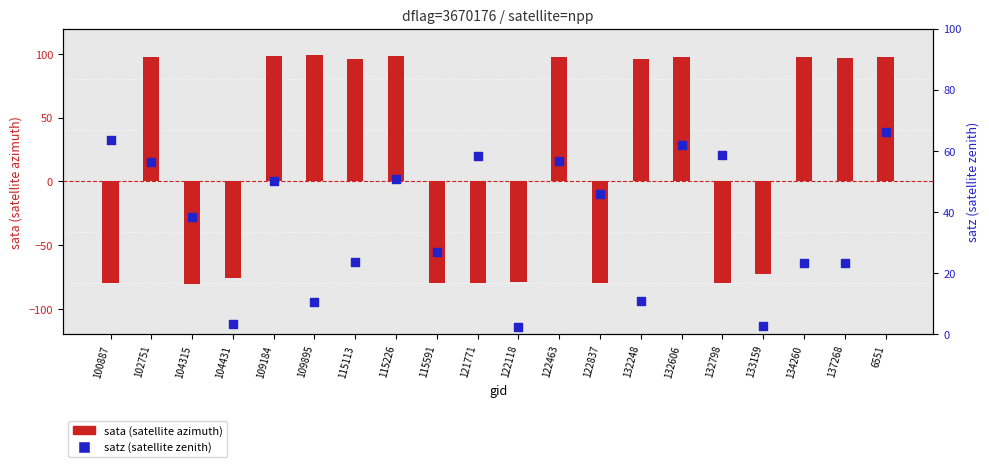

Is the value of sata (satellite azimuth) at 109895 greater than the value of satz (satellite zenith) at 104431?

Yes